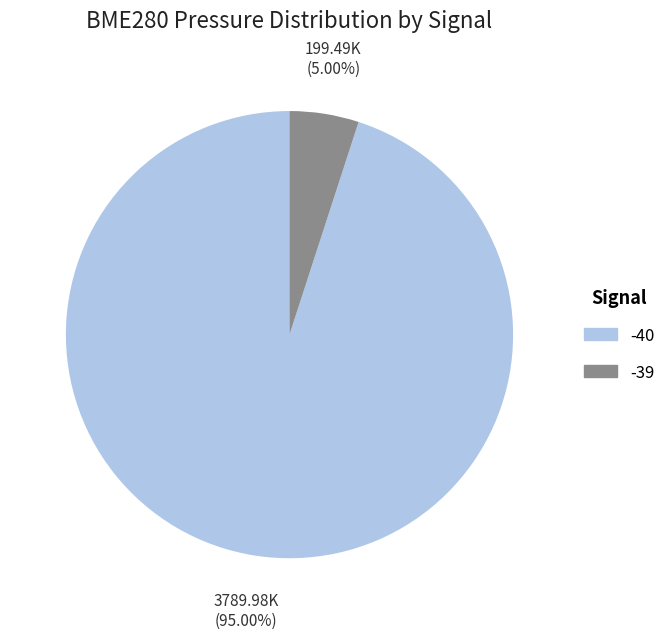

Is there a majority slice in this chart?

Yes